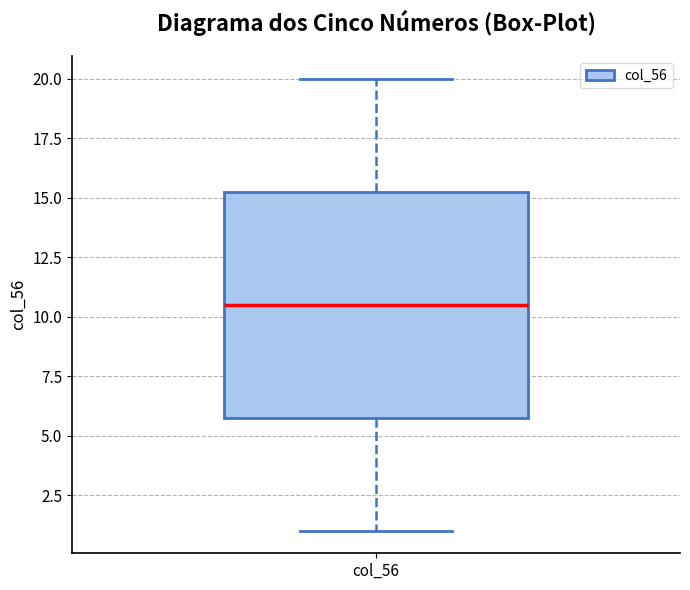

Transcribe this box plot: give where the median line is, the range the box spans, and where the two whiskers end, as read against the y-axis. The values are not printed on the chart, so give them approximately, as read against the axis.

median 10.5, box 6.0 to 15.5, whiskers 1.0 to 20.0